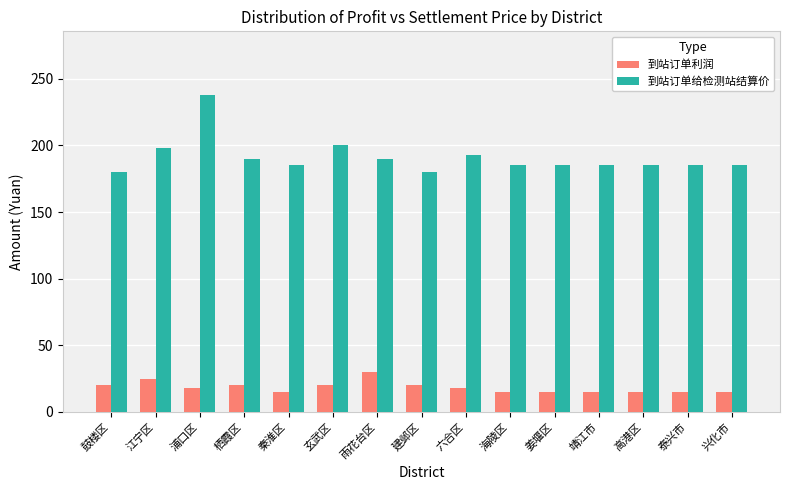

Is it true that 到站订单利润 equals 15 at 靖江市?

True